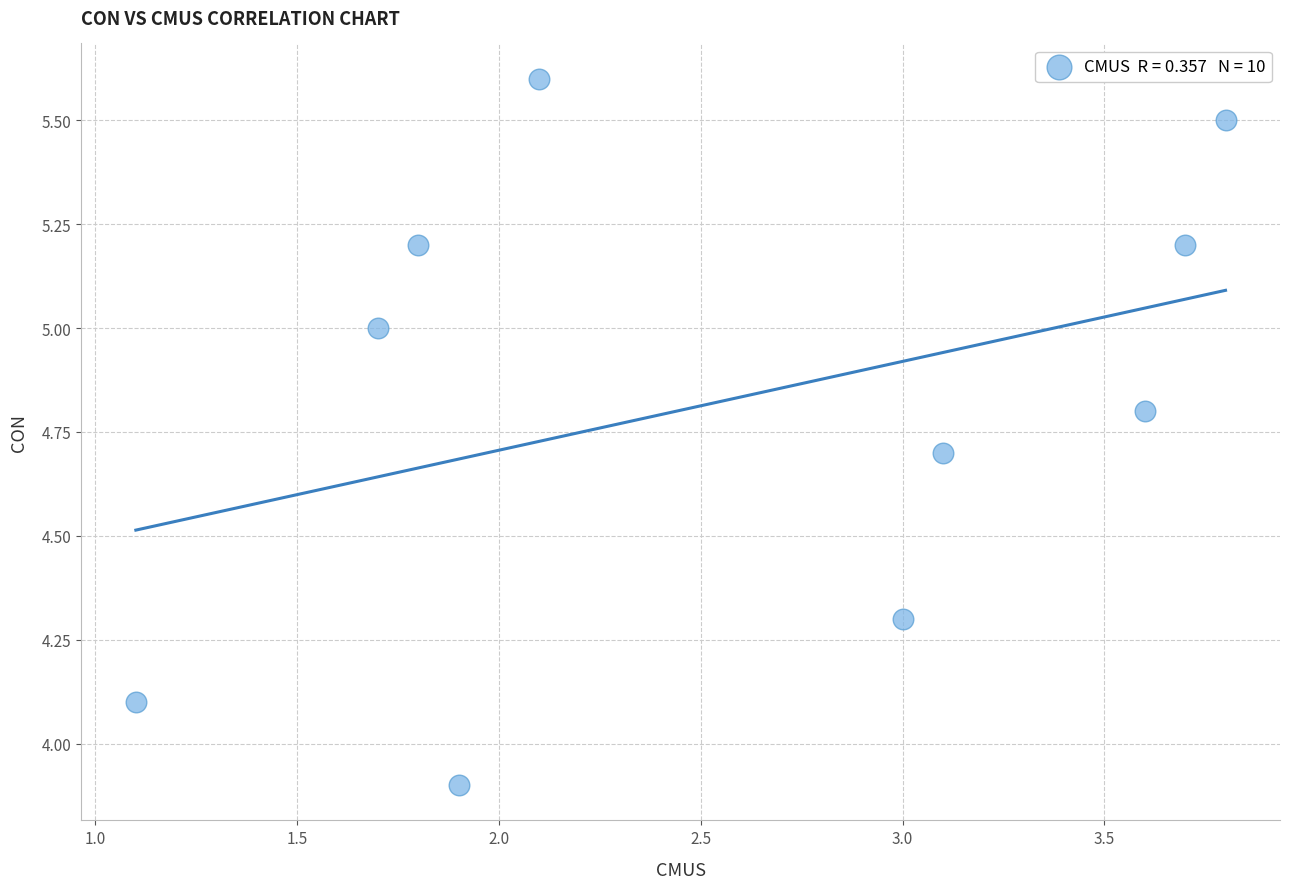

What is the range of Y values (max minus min)?

1.7